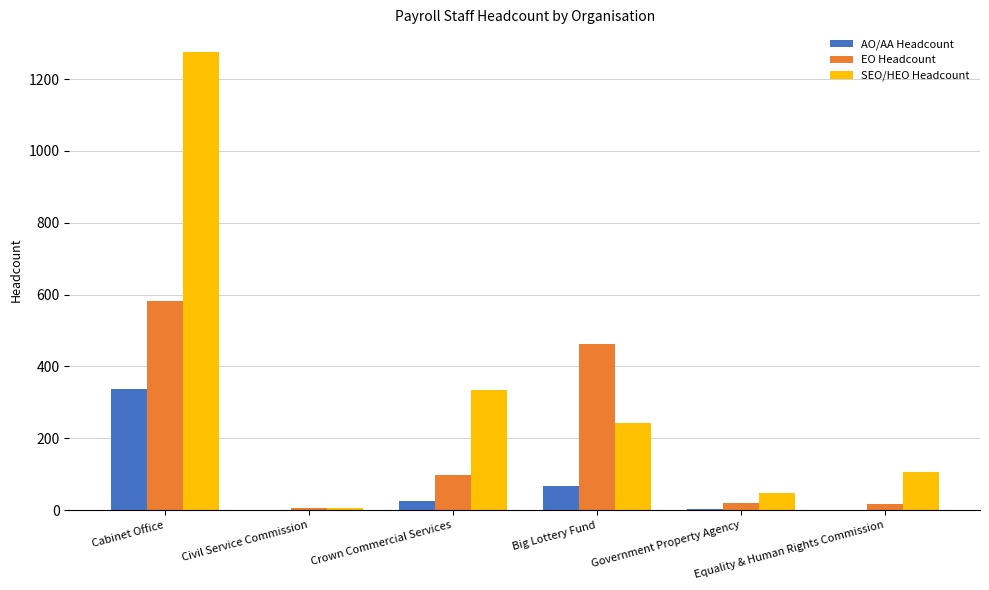

What is the sum of all EO Headcount values?

1183